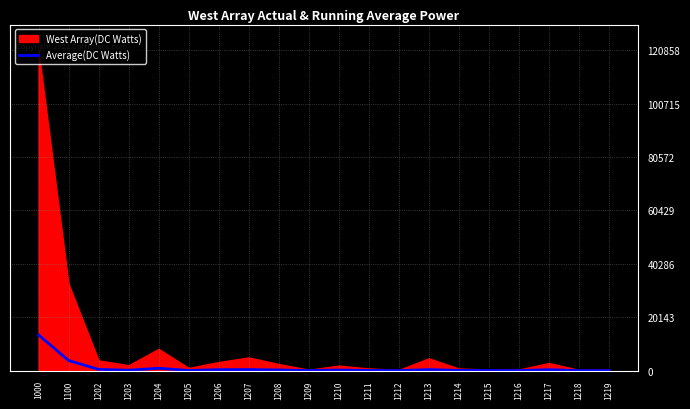

Rank the categories by value from lowest to highest.

1212, 1209, 1218, 1216, 1219, 1215, 1205, 1211, 1214, 1203, 1210, 1208, 1217, 1206, 1213, 1207, 1202, 1204, 1100, 1000